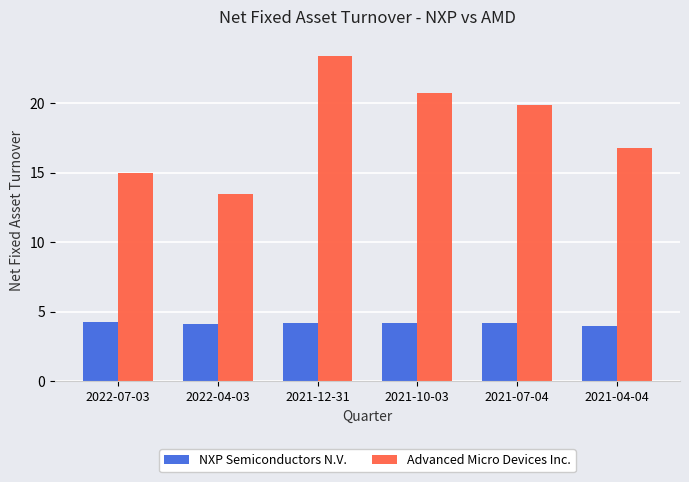

The Advanced Micro Devices Inc. series shows 13.4 at 2022-04-03. True or false?

True